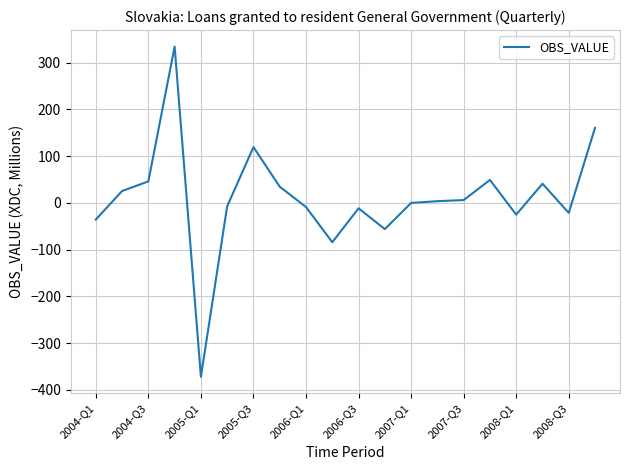

What is the greatest value displayed?

334.1